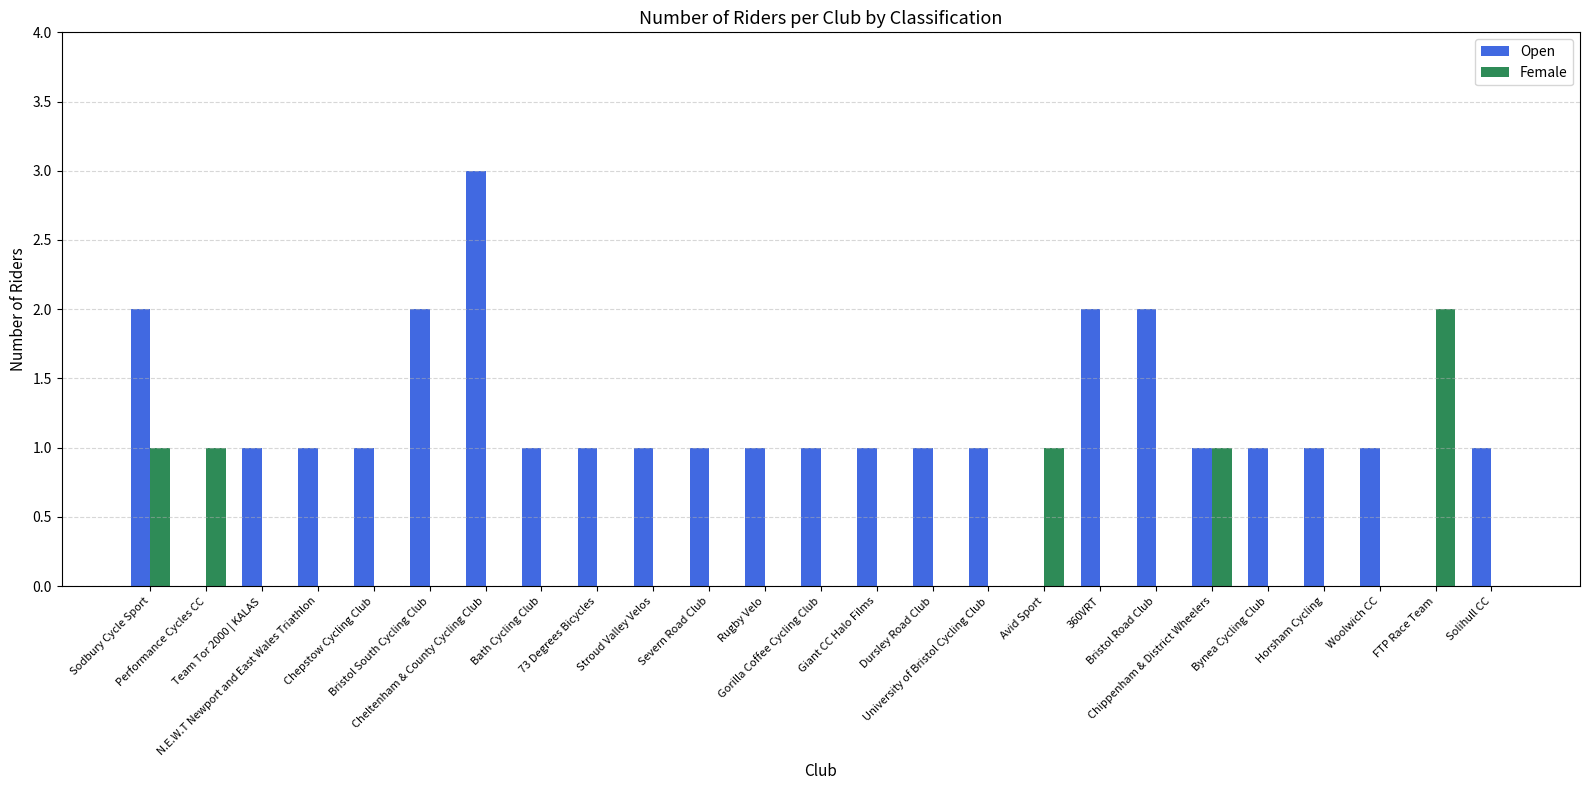

Which series has the largest total across all categories?

Open